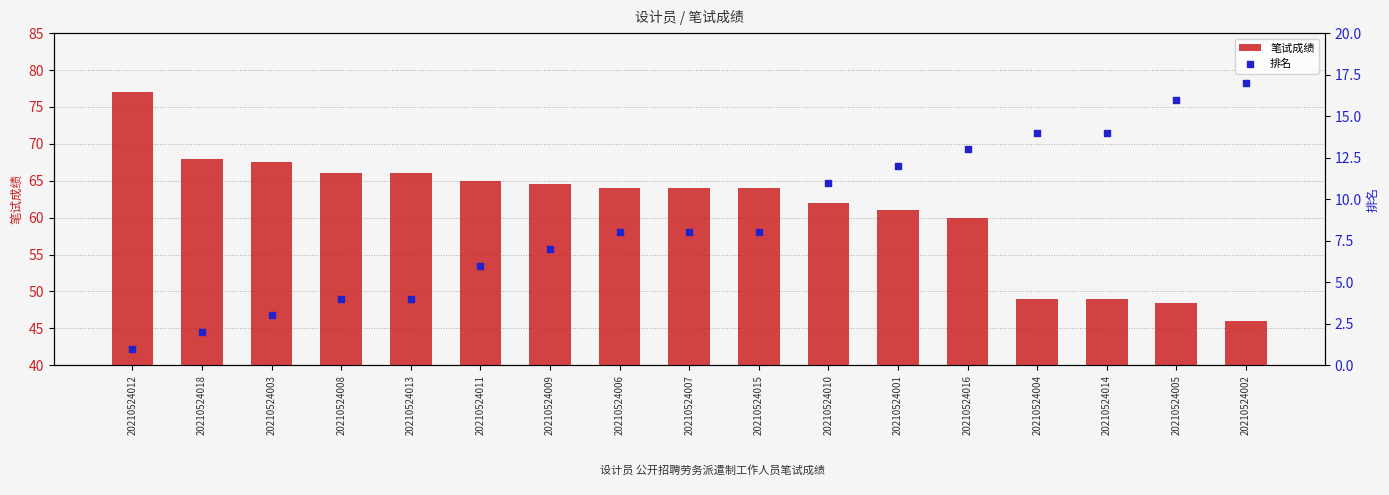

What are all the series names shown in the legend?

笔试成绩, 排名